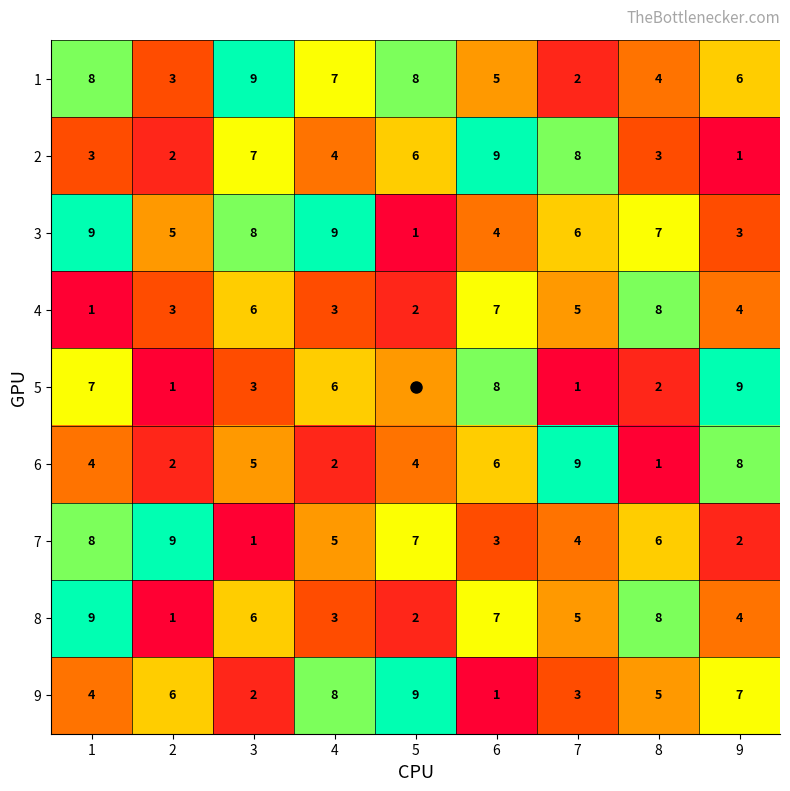

What value does the 9 series have at 9?

7